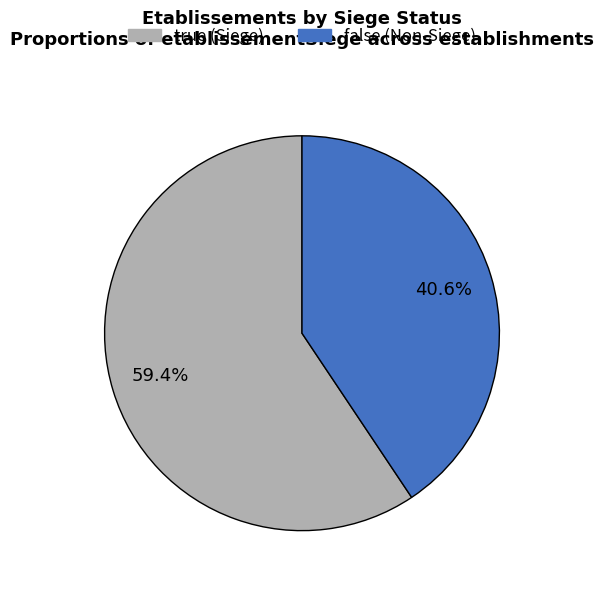

What is the total percentage of true and false?

100.0%